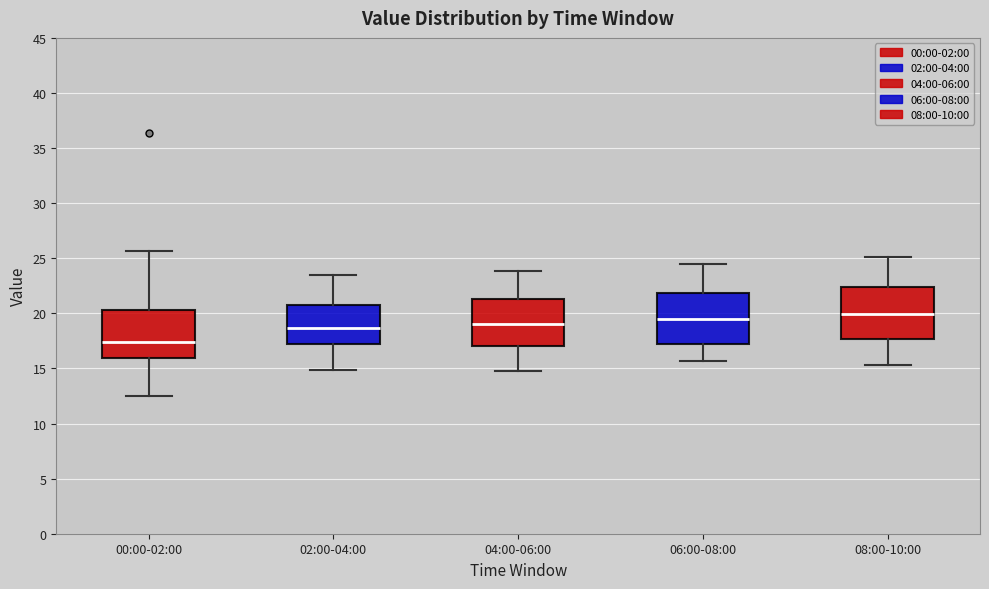

Which box has the lowest median line?

00:00-02:00